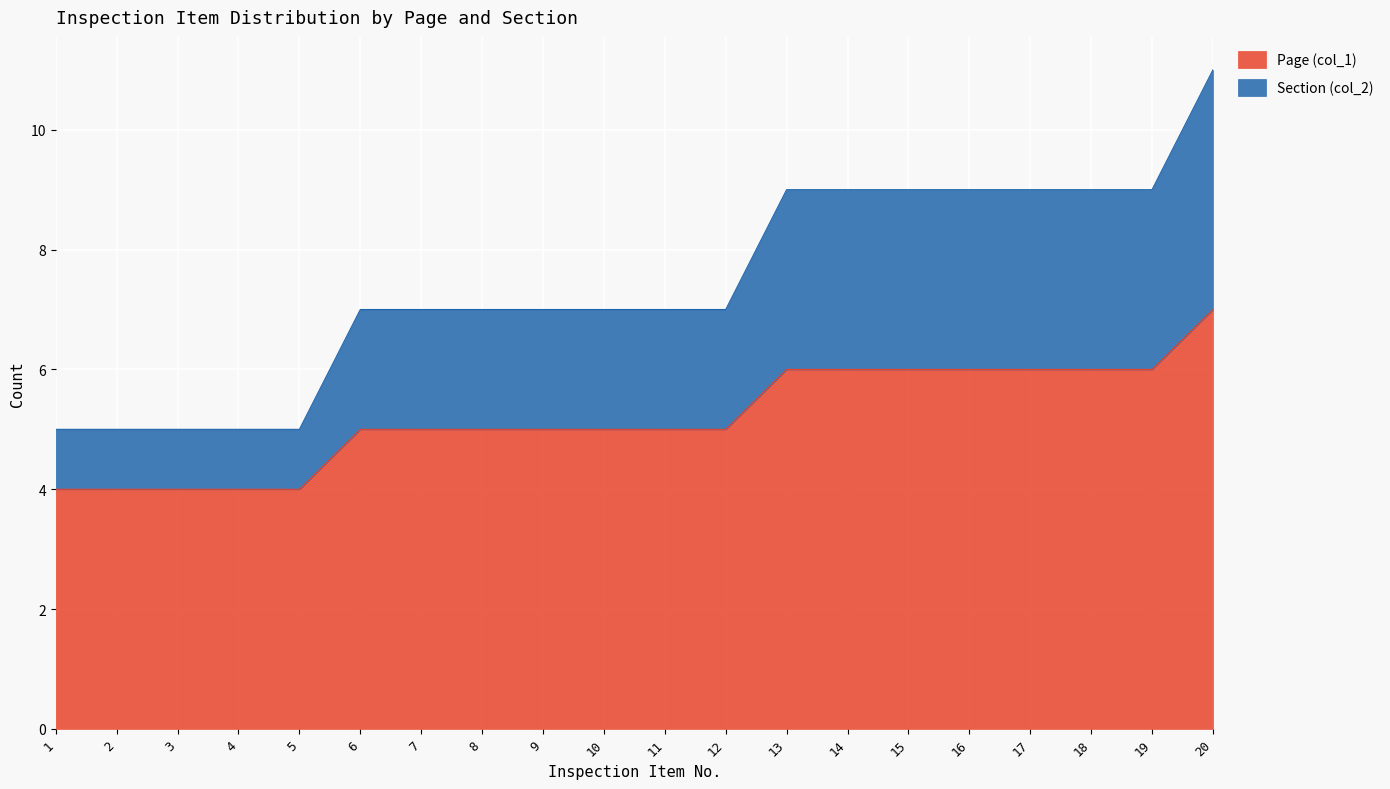

True or false: Section (col_2) and Page (col_1) intersect in this chart.

False